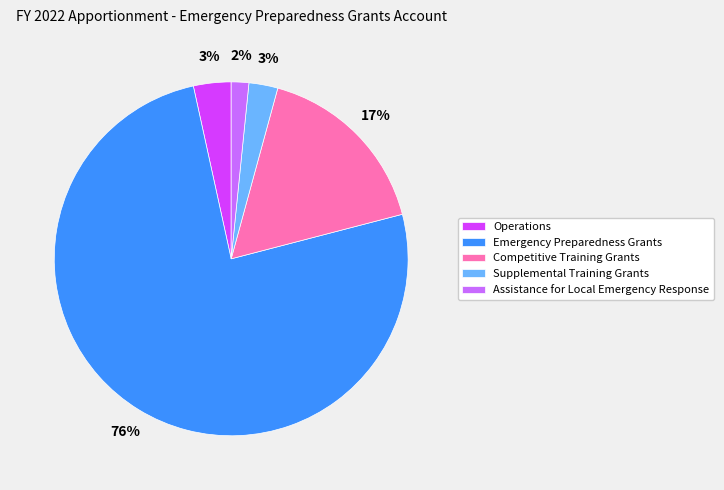

To the nearest percent, what portion does Competitive Training Grants represent?

17%